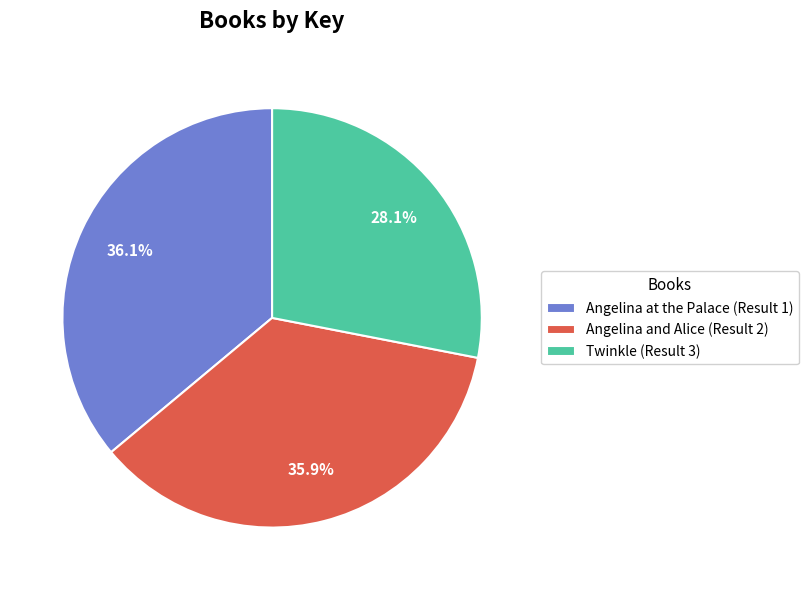

What is the ratio of the value at Angelina and Alice (Result 2) to the value at Angelina at the Palace (Result 1)?

1.0